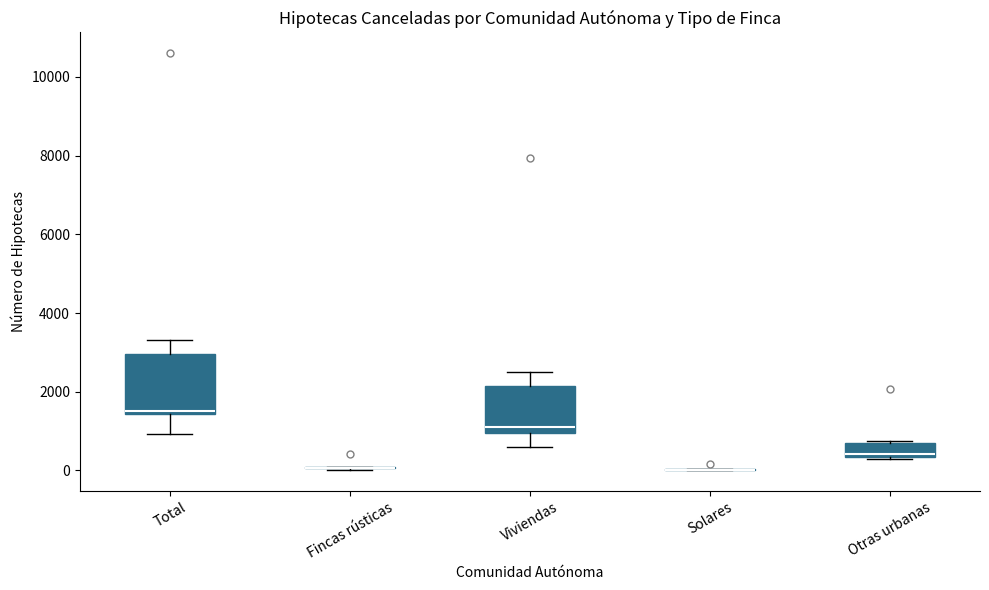

Where does the upper whisker of the box for Total end on the y-axis? The values are not printed on the chart, so give them approximately, as read against the axis.

3400